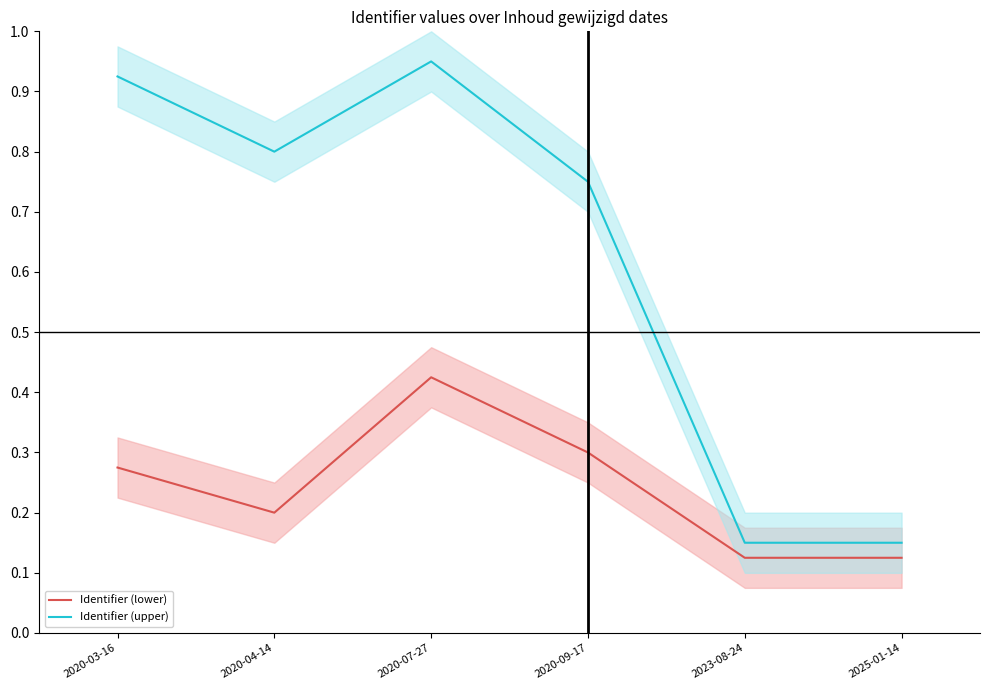

The value of Identifier (lower) at 2020-03-16 is 0.1. True or false?

False